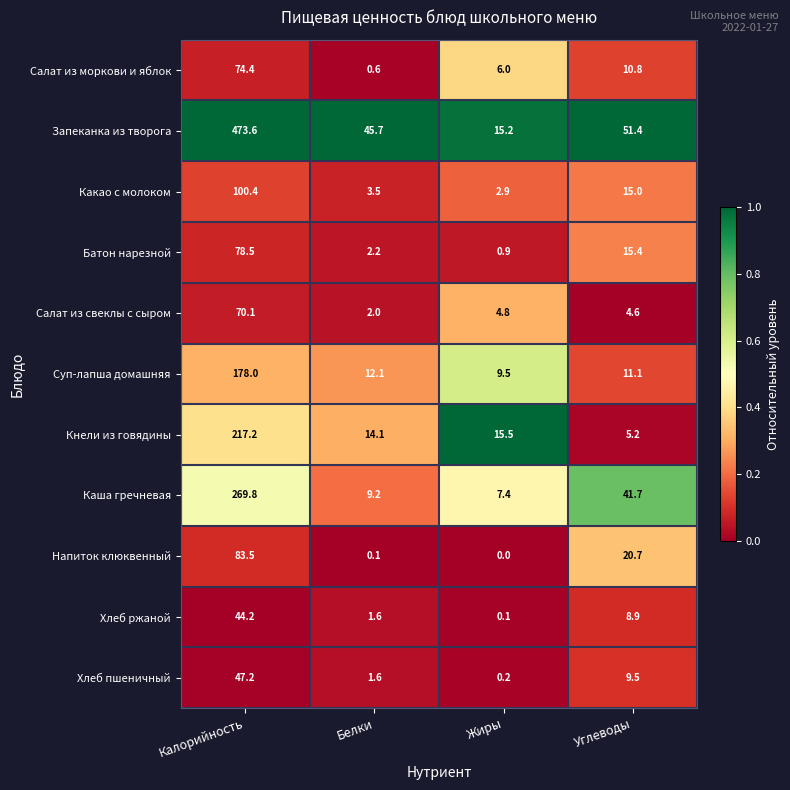

What is the average value of the Напиток клюквенный series?

26.1